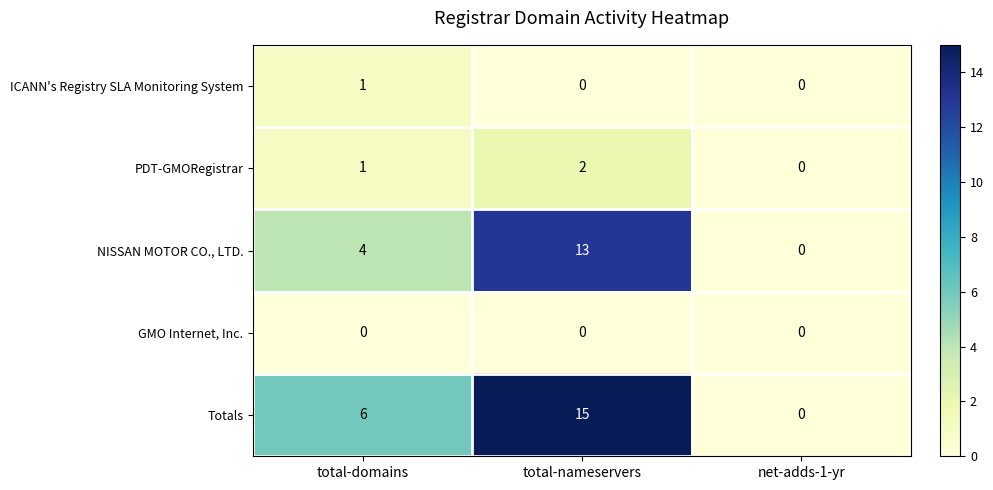

What is the spread (max minus min) of values at total-nameservers?

15